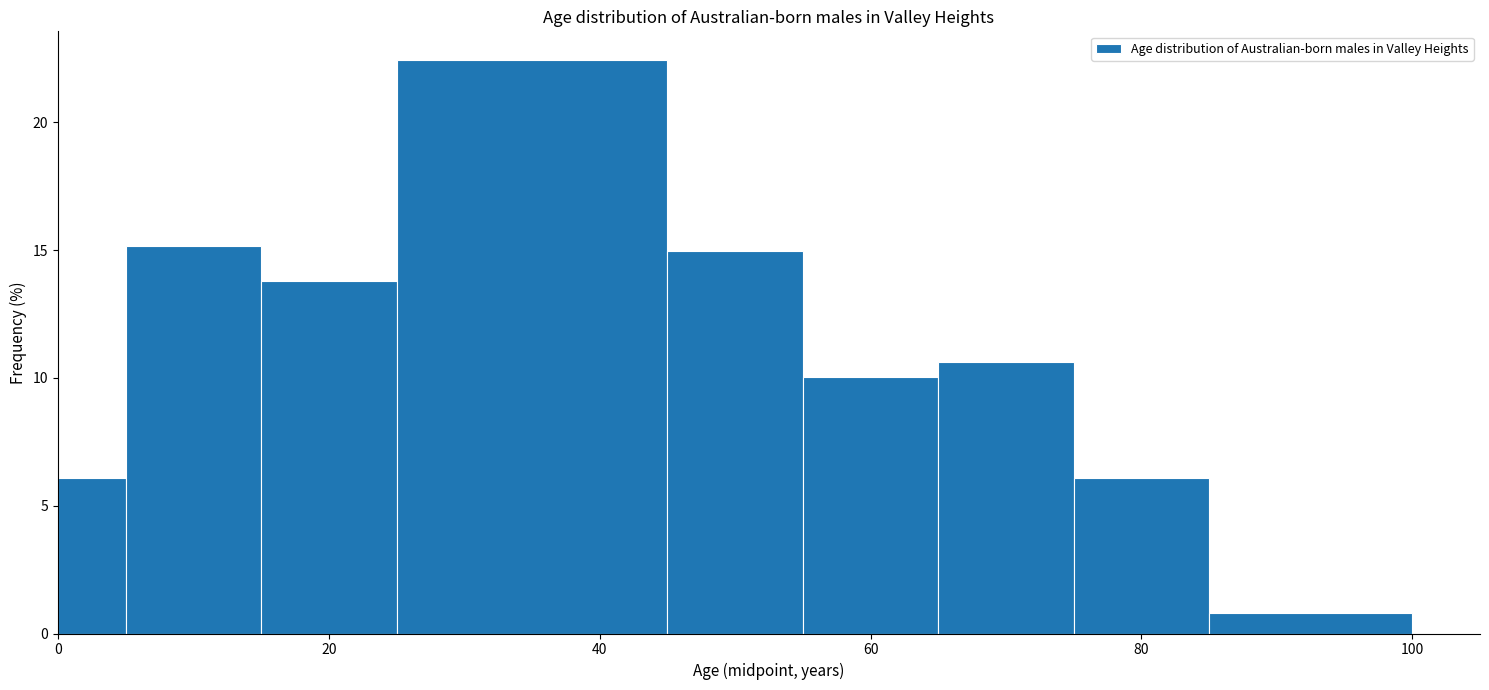

Read against the x-axis, roughly where is the centre of the tallest bar?

36